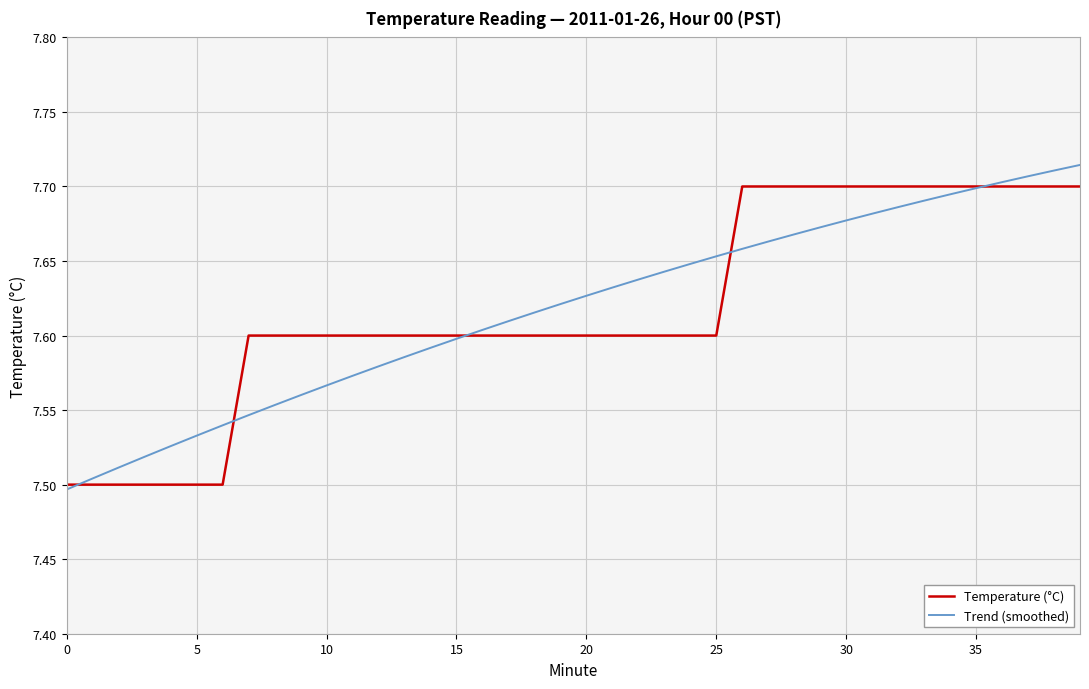

The value of Trend (smoothed) at 15 is 7.6. True or false?

True